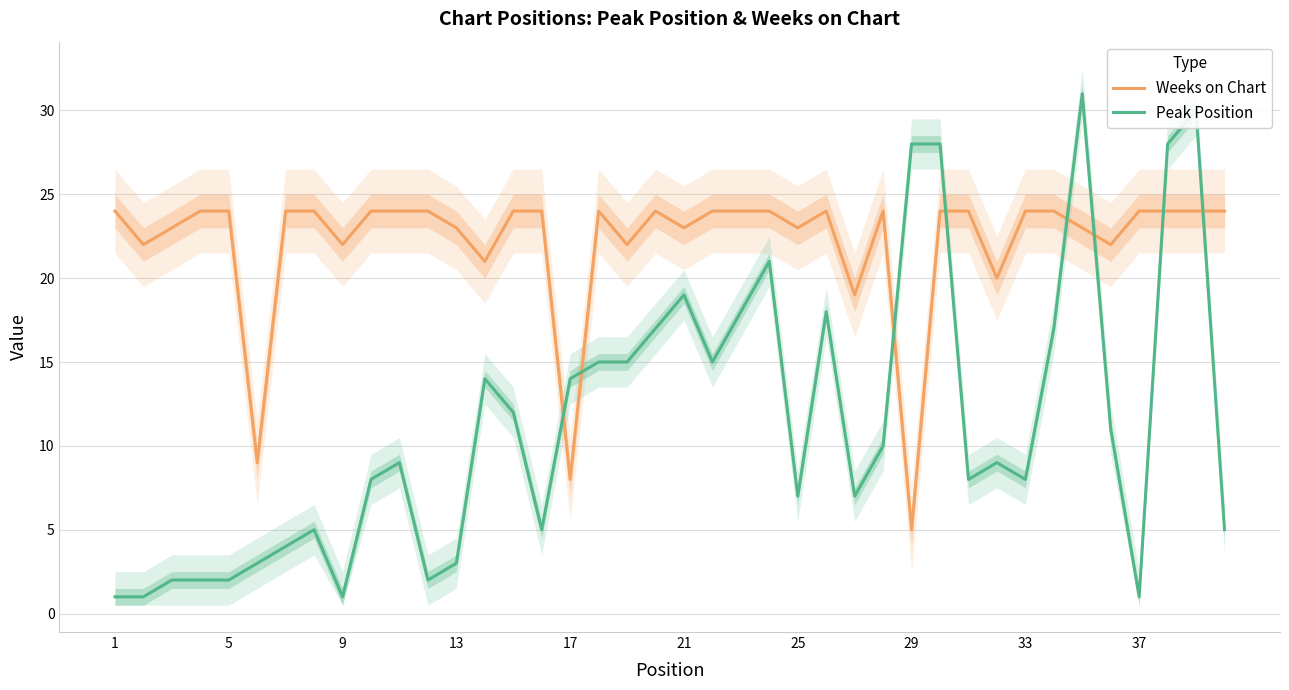

How many data points in Weeks on Chart are less than 24?

15